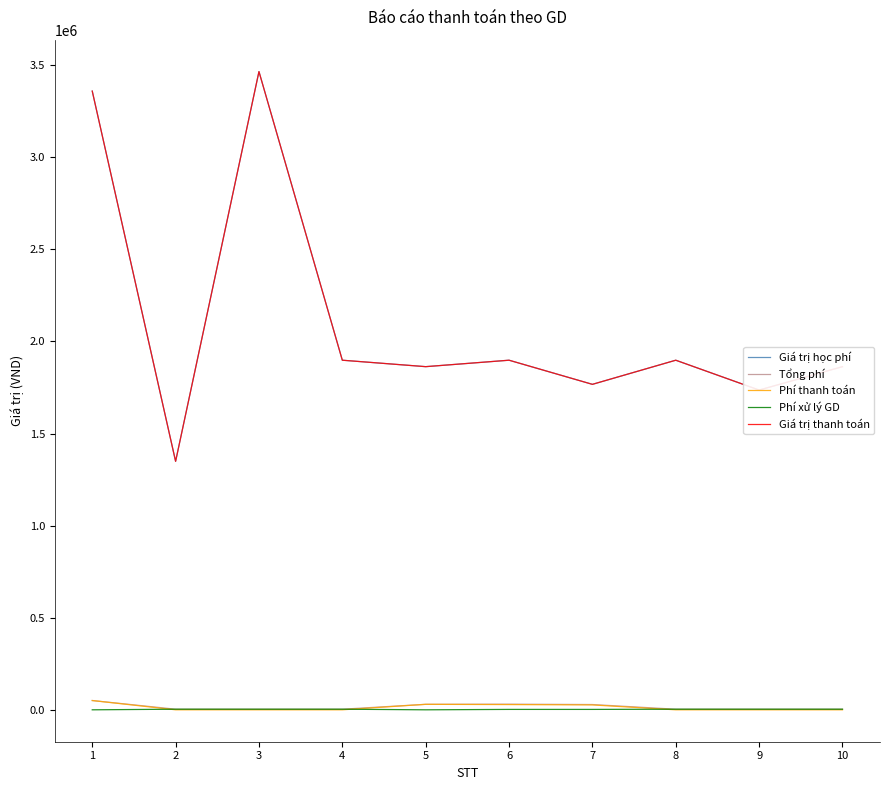

Where is Phí thanh toán nearest to the value 25192?

7